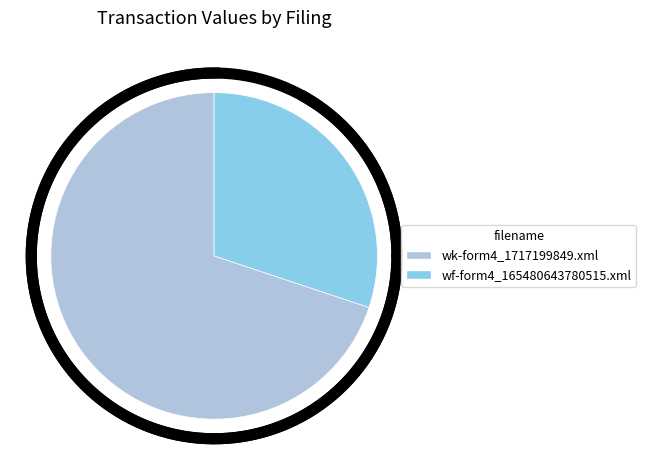

Is the sum of wk-form4_1717199849.xml and wf-form4_165480643780515.xml greater than half?

Yes